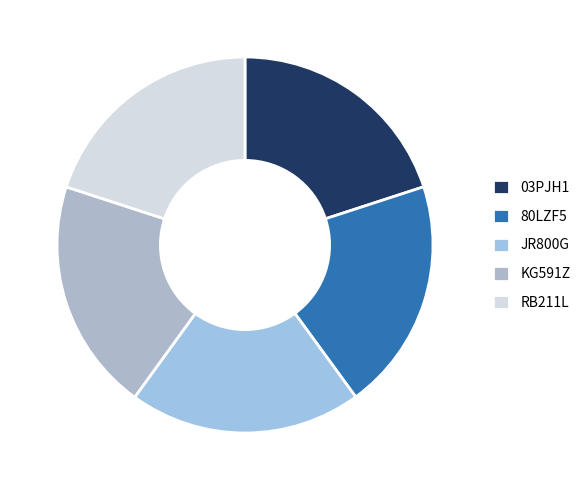

How many slices are in this pie chart?

5